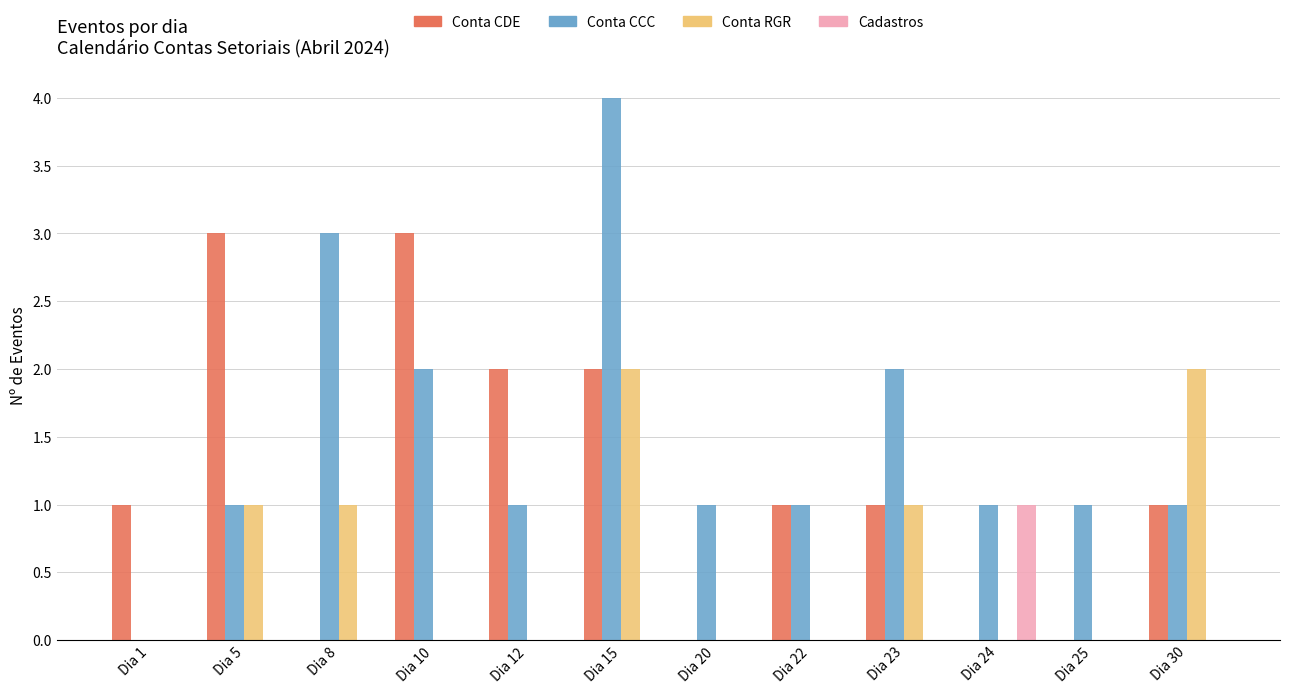

At which category is the sum across all series the highest?

Dia 15